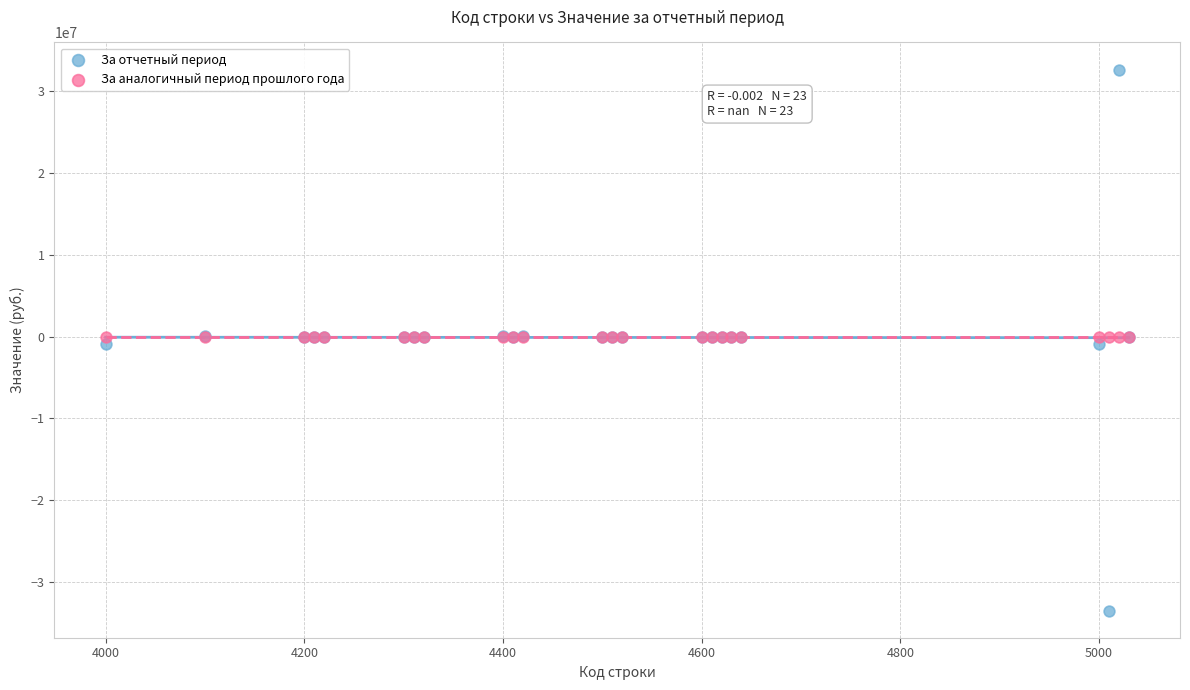

Which series contains the highest Y value?

За отчетный период